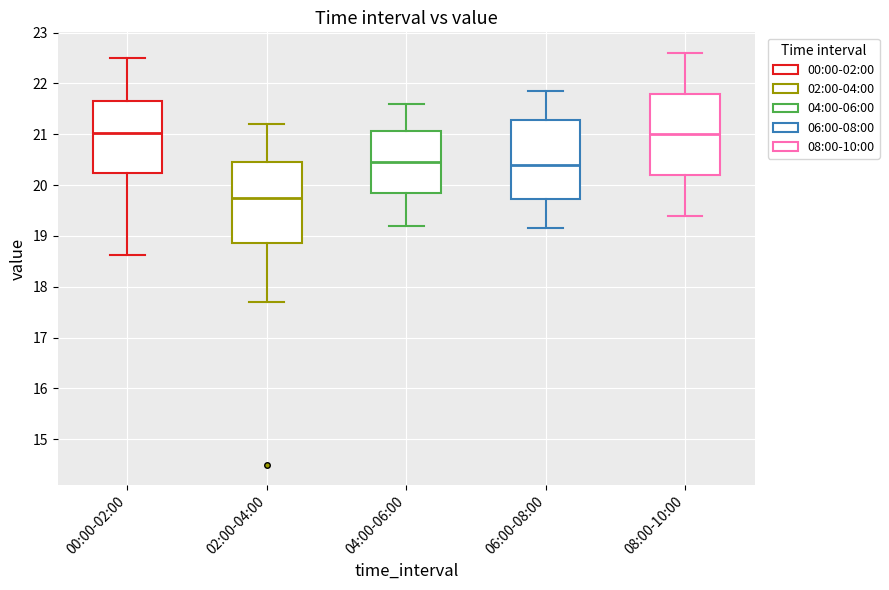

Which box has the lowest median line?

02:00-04:00